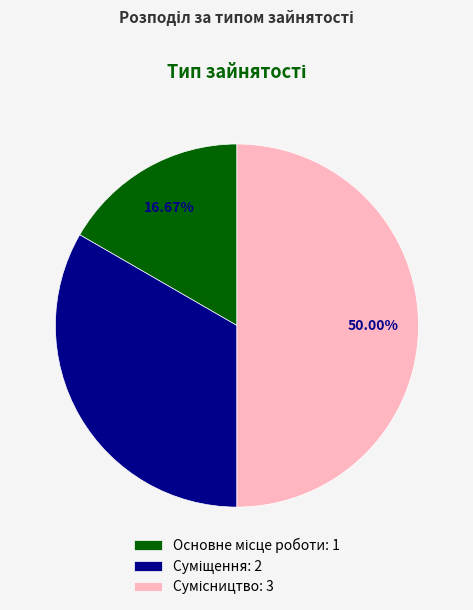

To the nearest percent, what is the average slice percentage?

33%